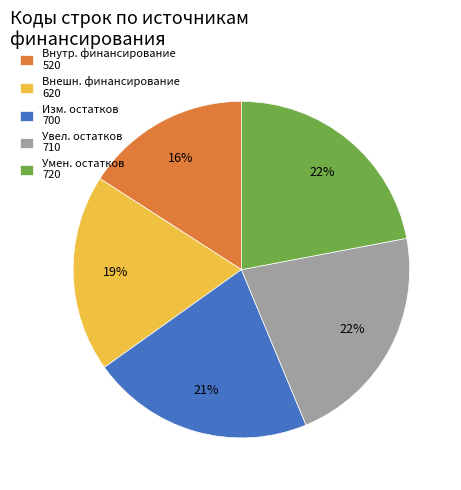

Between Увел. остатков 710 and Внутр. финансирование 520, which is larger?

Увел. остатков 710